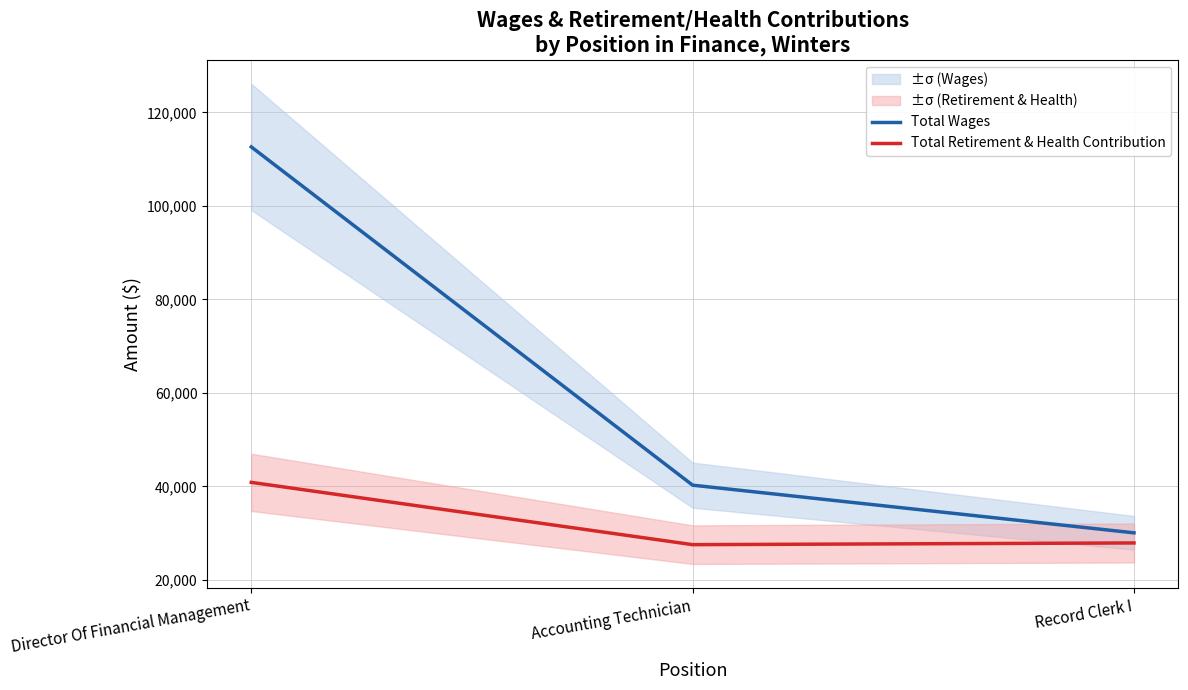

Between Director Of Financial Management and Accounting Technician, which series saw the biggest shift?

Total Wages